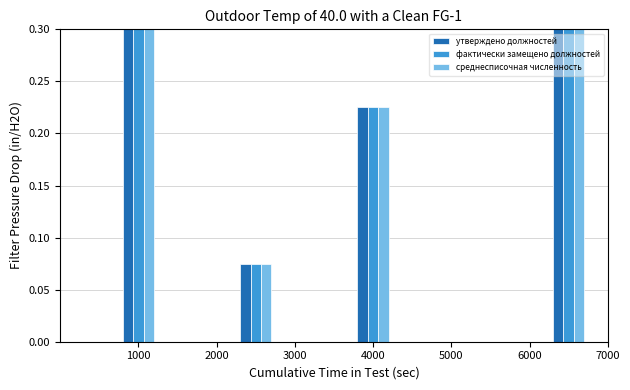

What is the maximum value for утверждено должностей?

0.3